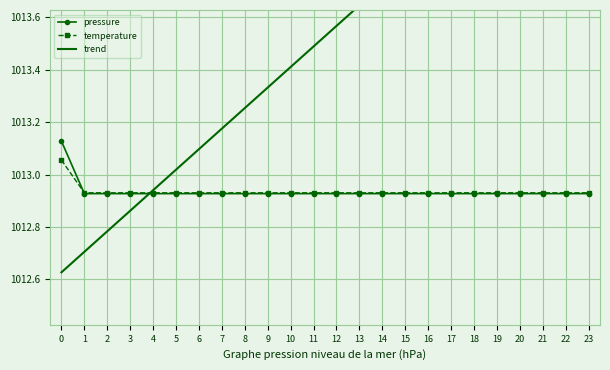

What is the difference between the maximum and minimum values in the trend series?

1.8